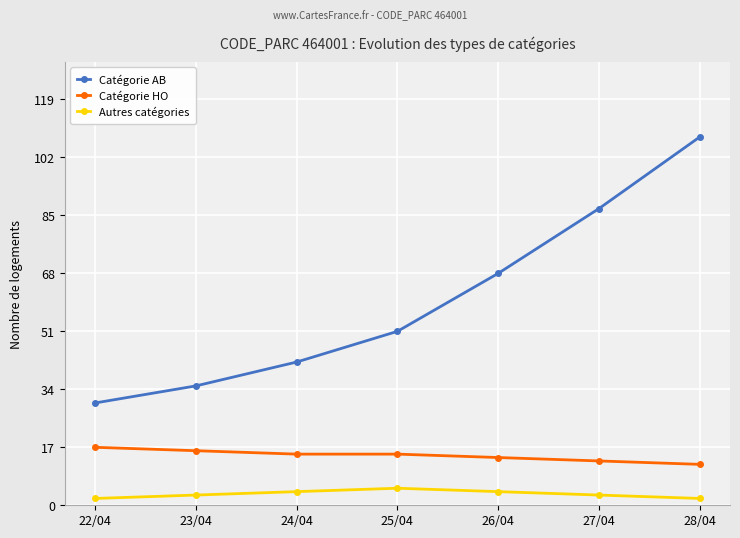

What is the spread (max minus min) of values at 25/04?

46